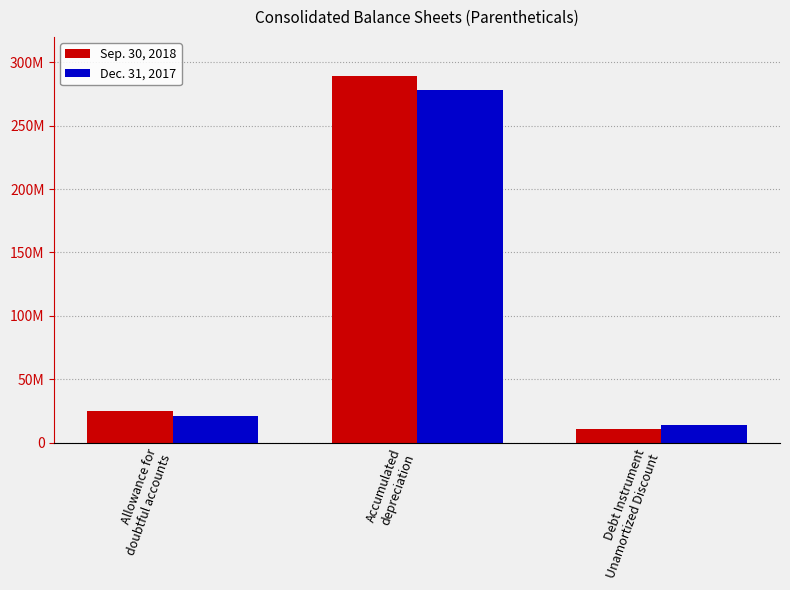

What is the difference between the Sep. 30, 2018 values at Accumulated
depreciation and Allowance for
doubtful accounts?

264001000